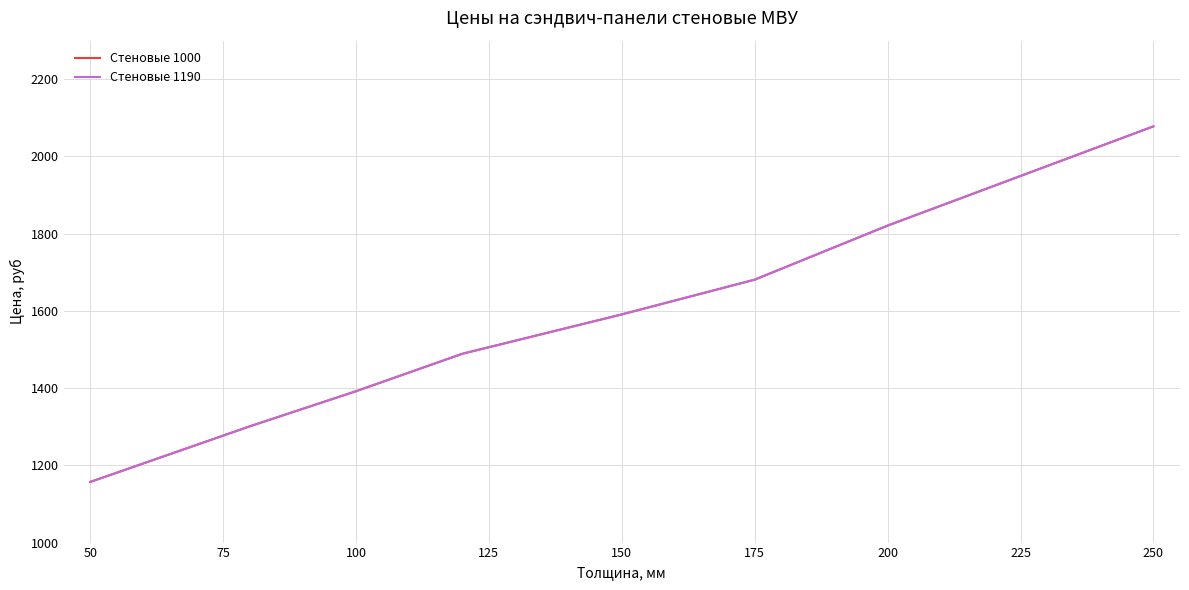

Does the chart have visible grid lines?

Yes